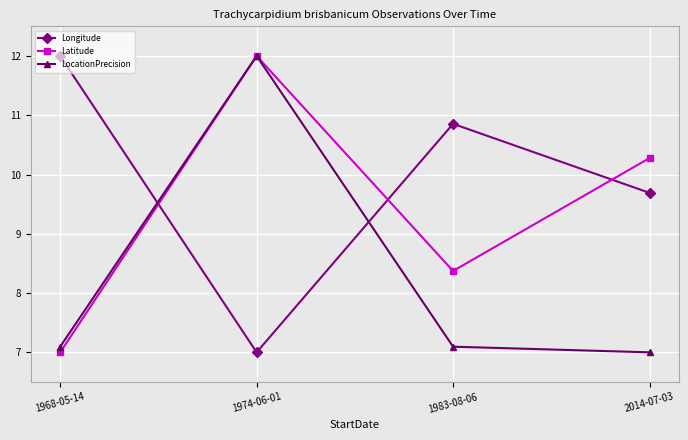

What is the spread (max minus min) of values at 1983-08-06?

3.8